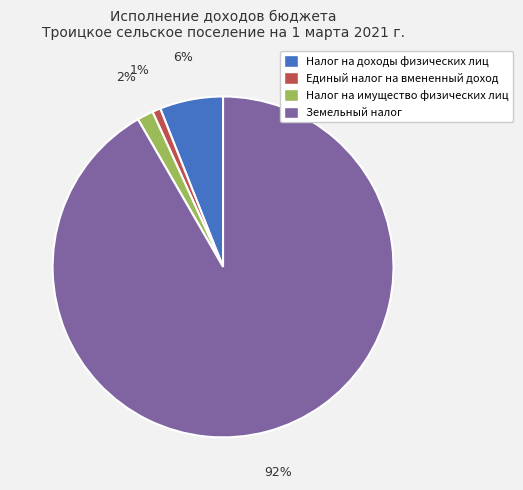

To the nearest percent, what is the average slice percentage?

25%